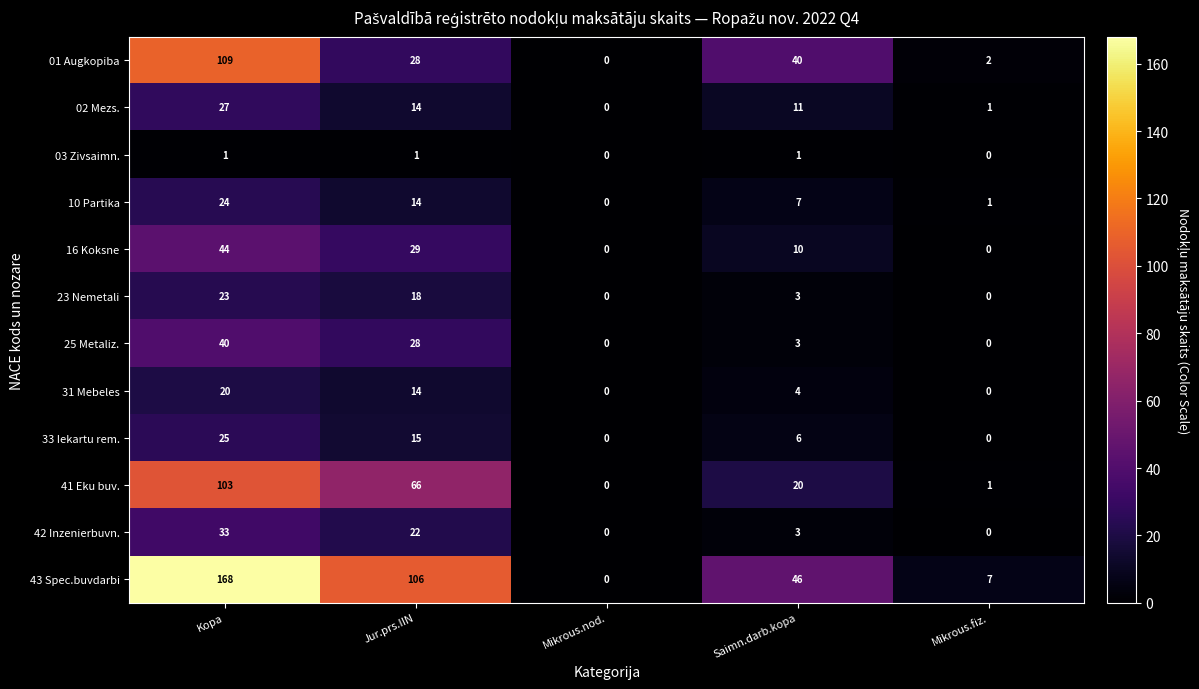

What is the sum of all 10 Partika values?

46